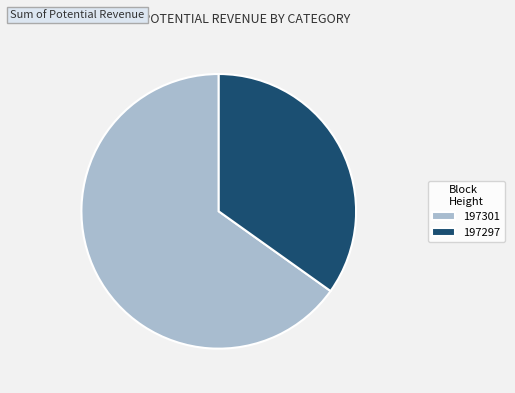

Which slice is the largest?

197301